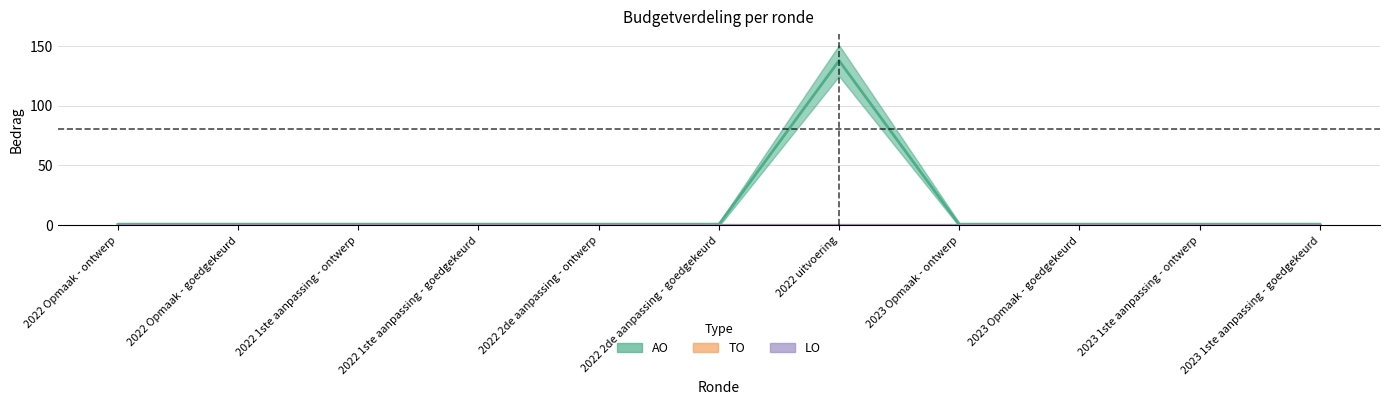

At 2023 Opmaak - ontwerp, list the series in order from largest to smallest.

AO, TO, LO